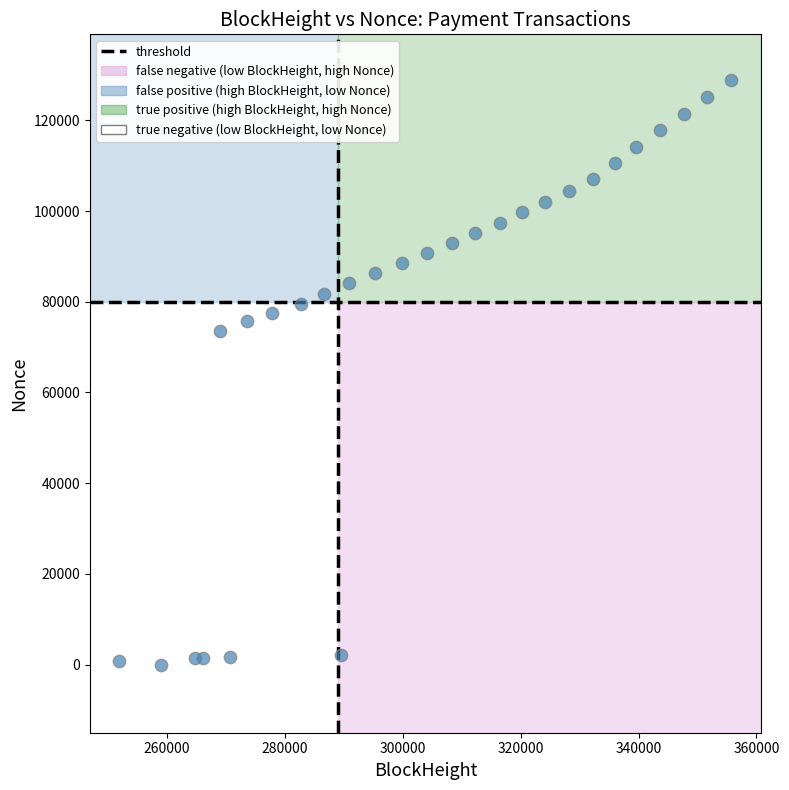

What Y value in the scatter plot is closest to 64473?

73531